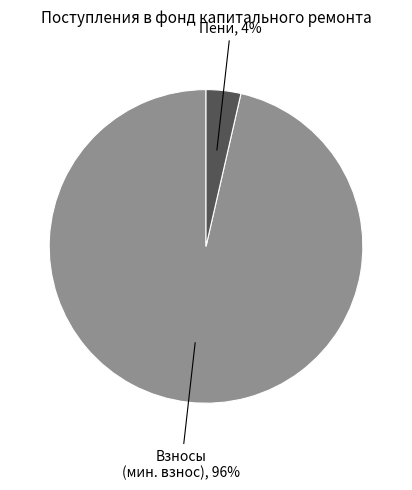

To the nearest percent, what is the average slice percentage?

50%